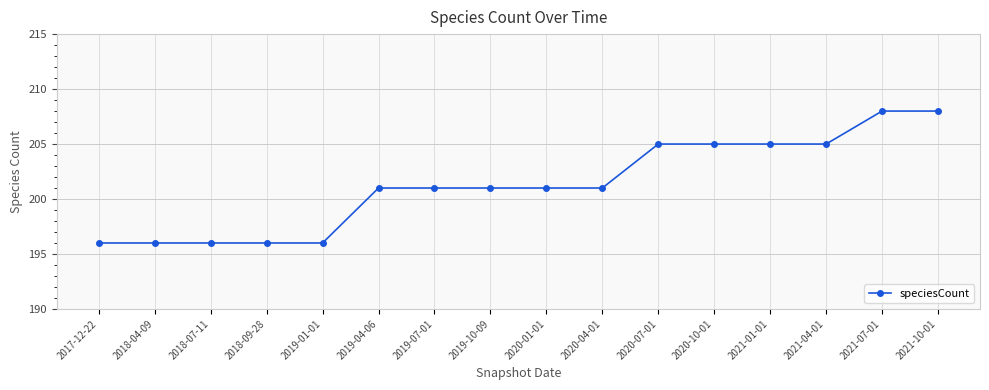

What is the label of the 8th point from the left?

2019-10-09